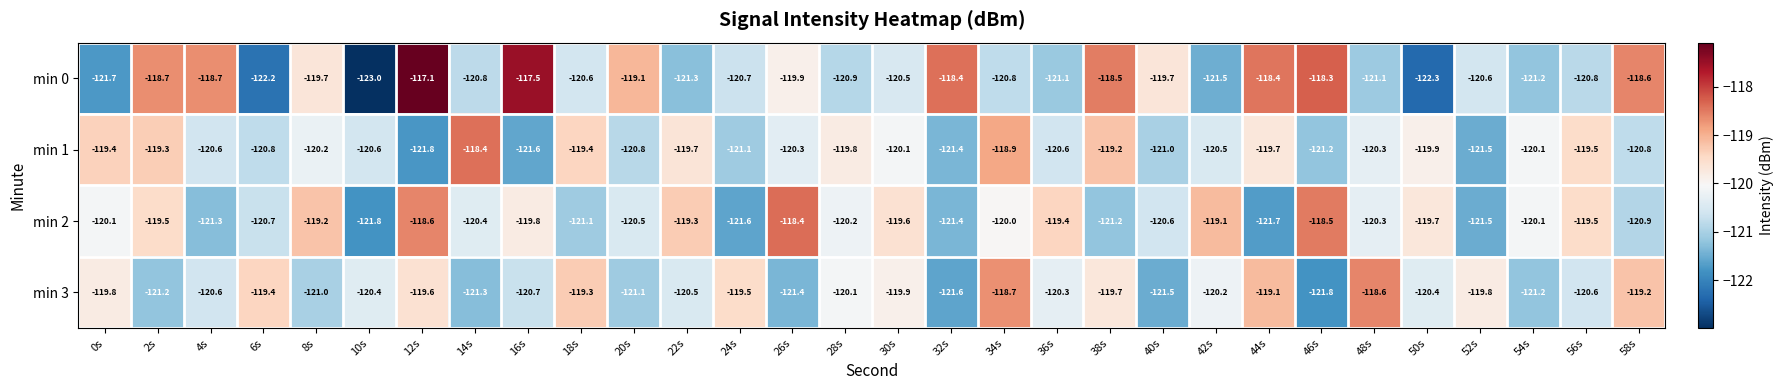

At how many categories does at least one series exceed -120?

28